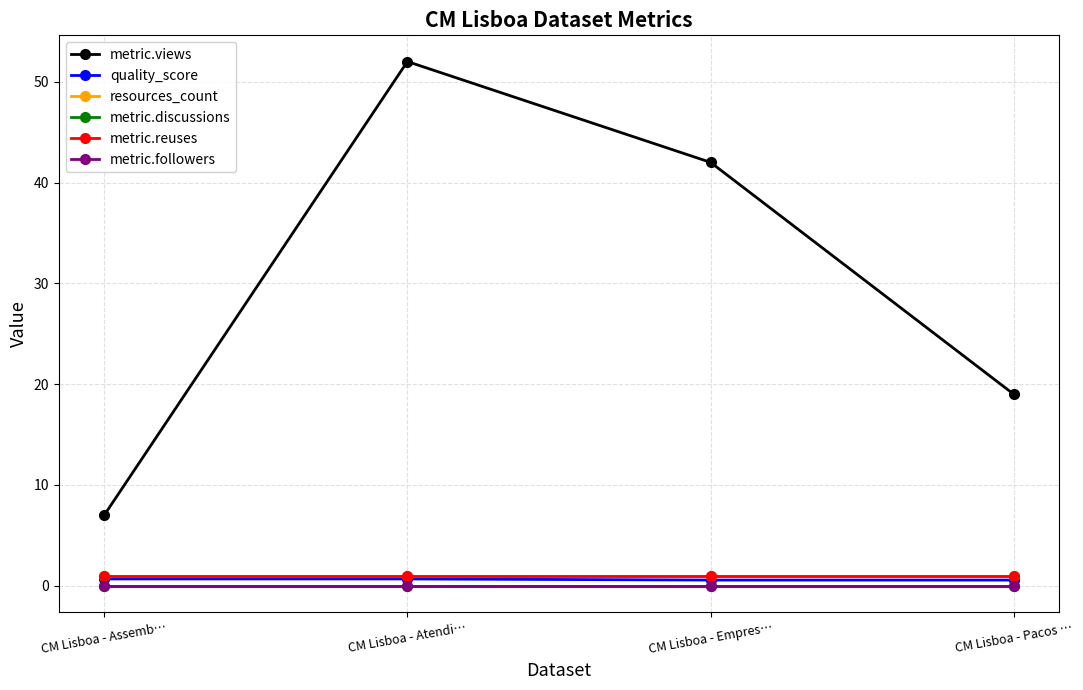

Between CM Lisboa - Atendi… and CM Lisboa - Pacos …, which is larger?

CM Lisboa - Atendi…